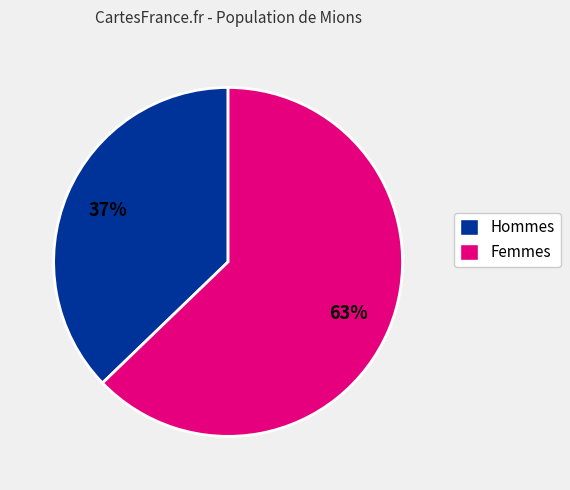

True or false: Hommes accounts for 48% of the total.

False